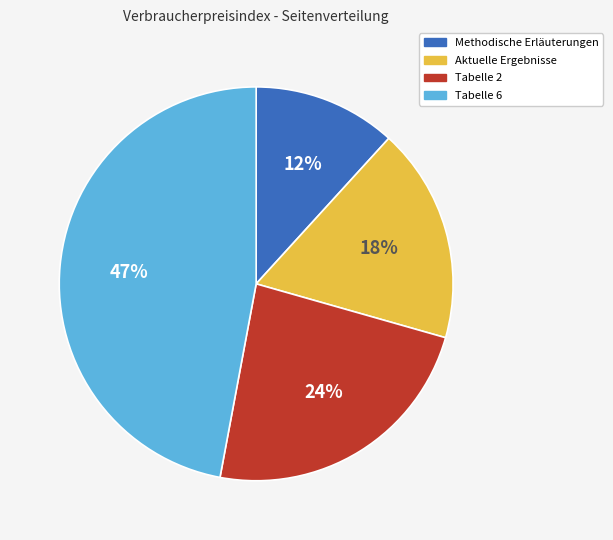

How many segments does this pie chart have?

4